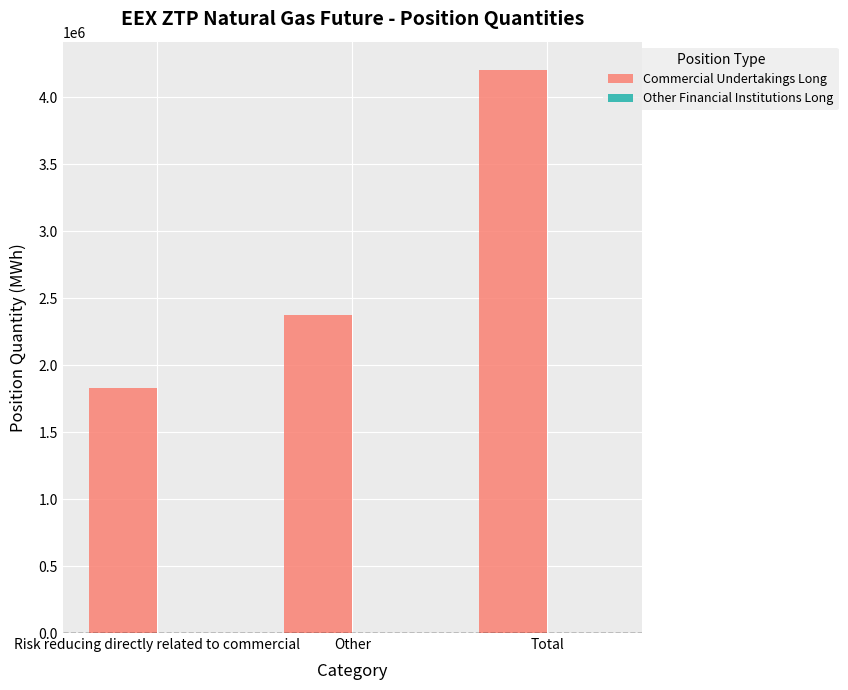

What is the approximate value at Total, to the nearest 50?

4202800